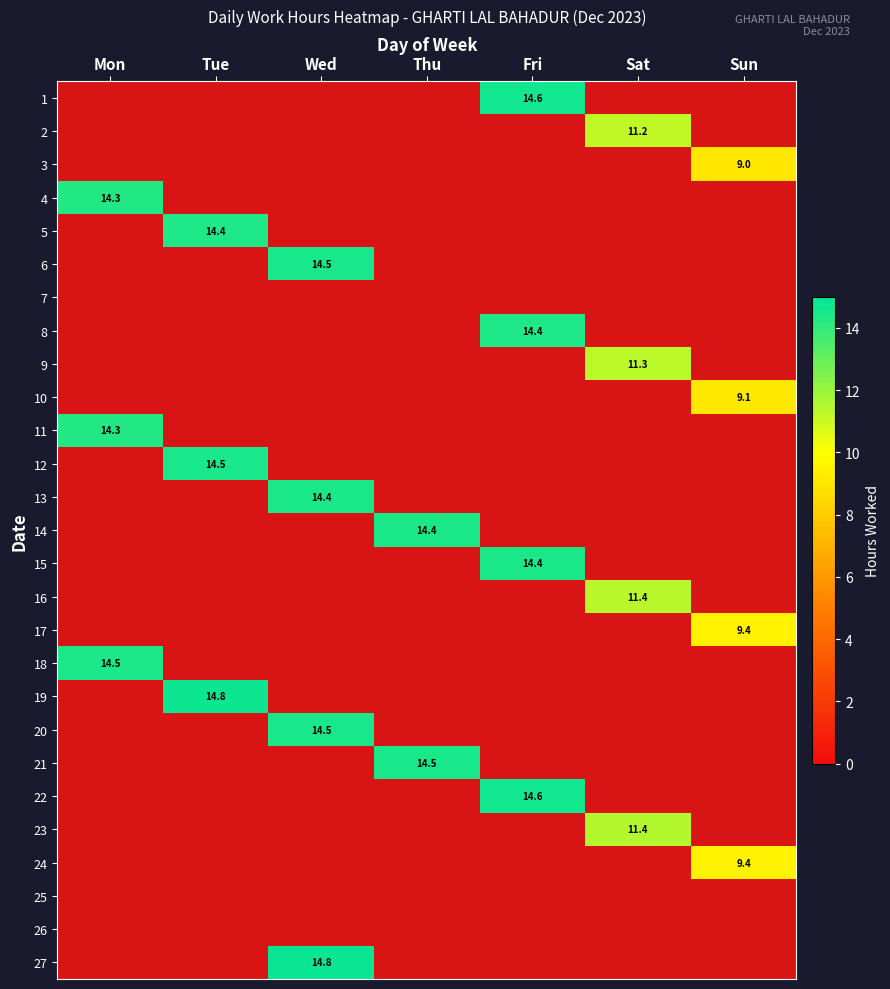

How many categories are shown in the chart?

7